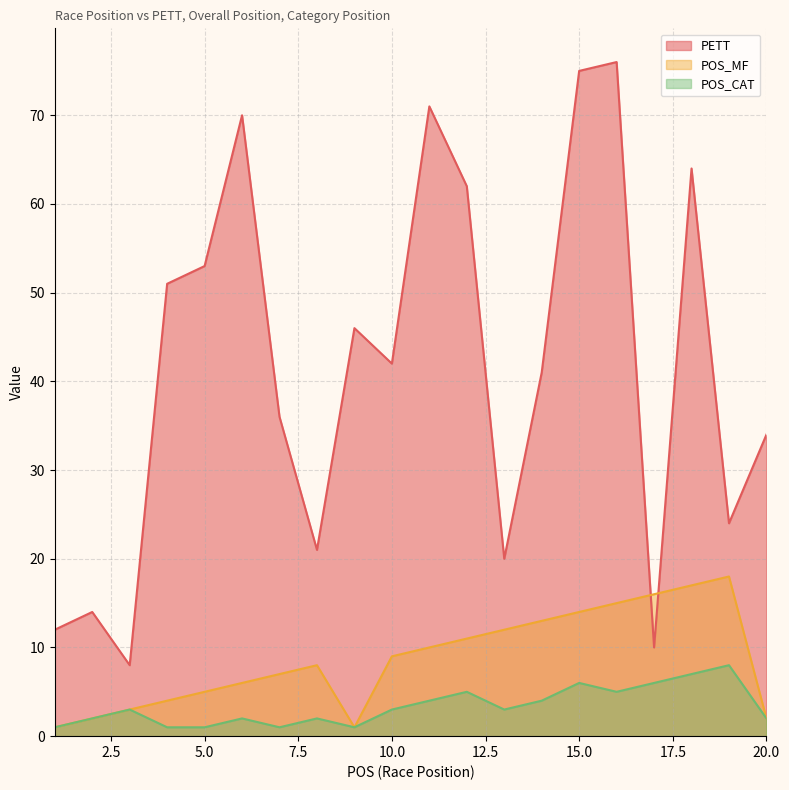

What is the value of the POS_MF point at the 4th from the left?

4